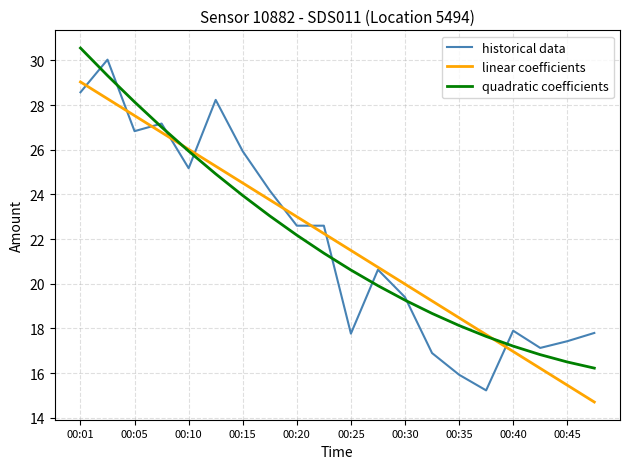

What is the minimum value for historical data?

15.2